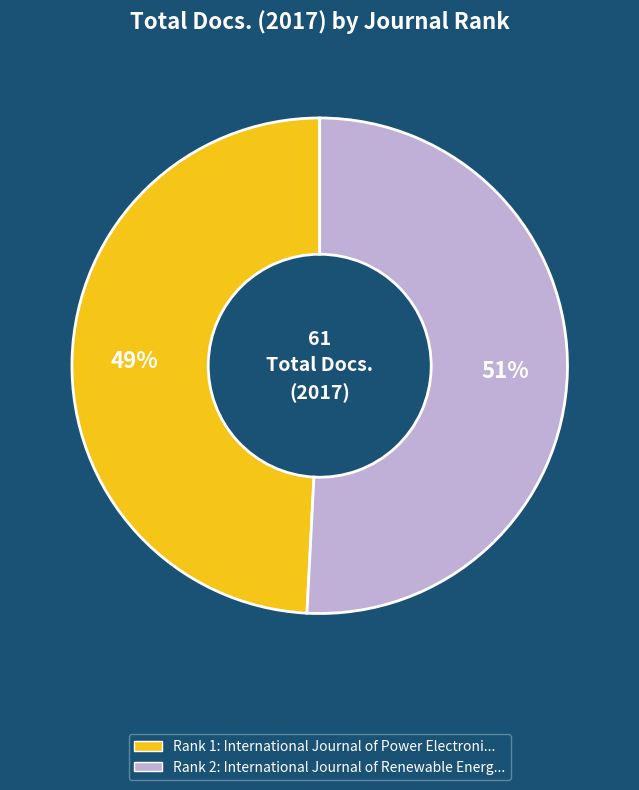

Is there any slice that represents more than half of the pie?

Yes